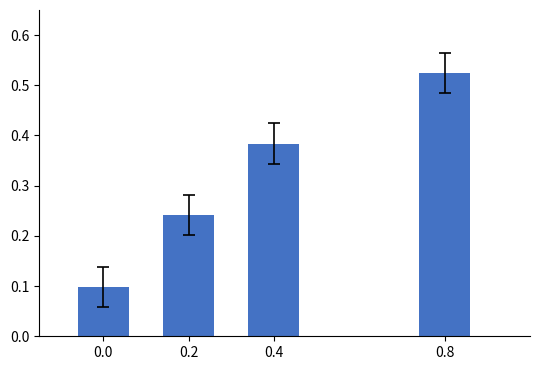

True or false: the data shows 0.0 at 0.0.

False